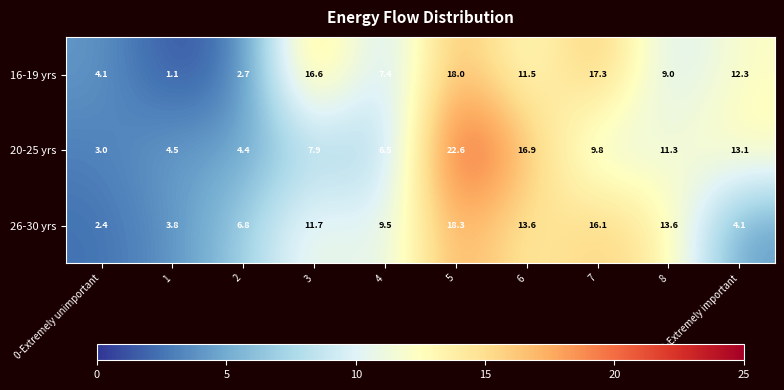

Is it true that 26-30 yrs equals 4.1 at 9-Extremely important?

True